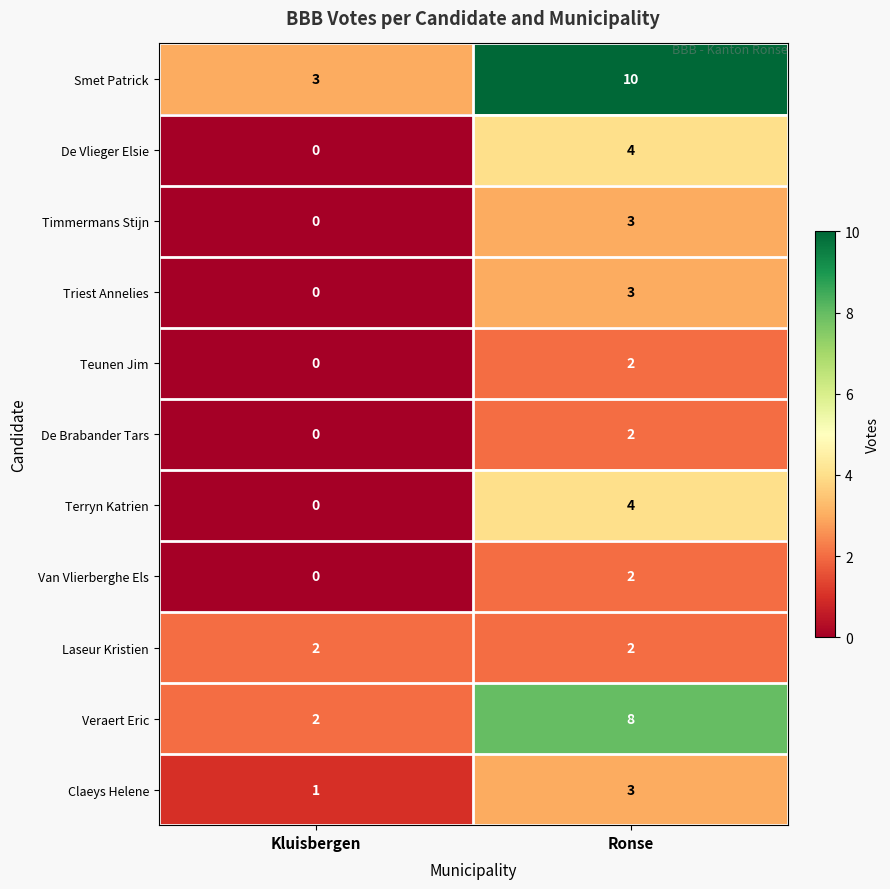

Reading left to right, extract all data points from this chart.

Smet Patrick: Kluisbergen=3	Ronse=10
De Vlieger Elsie: Kluisbergen=0	Ronse=4
Timmermans Stijn: Kluisbergen=0	Ronse=3
Triest Annelies: Kluisbergen=0	Ronse=3
Teunen Jim: Kluisbergen=0	Ronse=2
De Brabander Tars: Kluisbergen=0	Ronse=2
Terryn Katrien: Kluisbergen=0	Ronse=4
Van Vlierberghe Els: Kluisbergen=0	Ronse=2
Laseur Kristien: Kluisbergen=2	Ronse=2
Veraert Eric: Kluisbergen=2	Ronse=8
Claeys Helene: Kluisbergen=1	Ronse=3